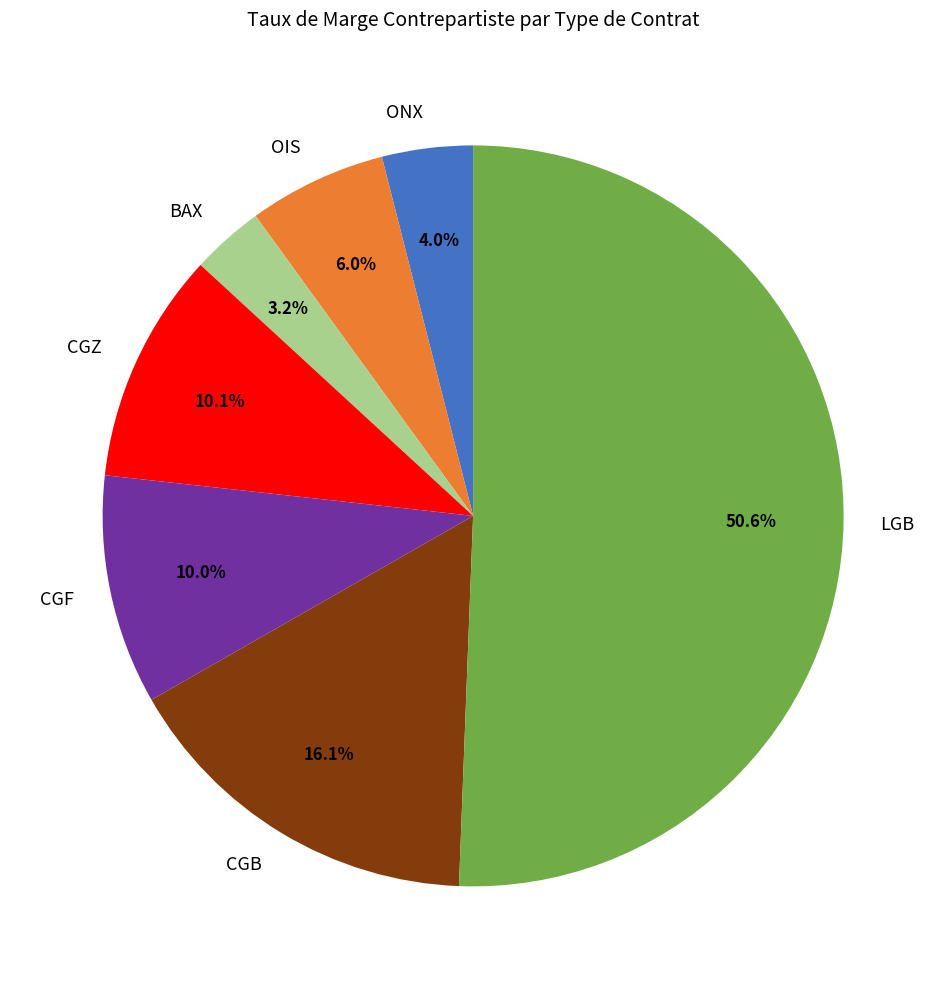

Is CGF the majority of the pie?

No